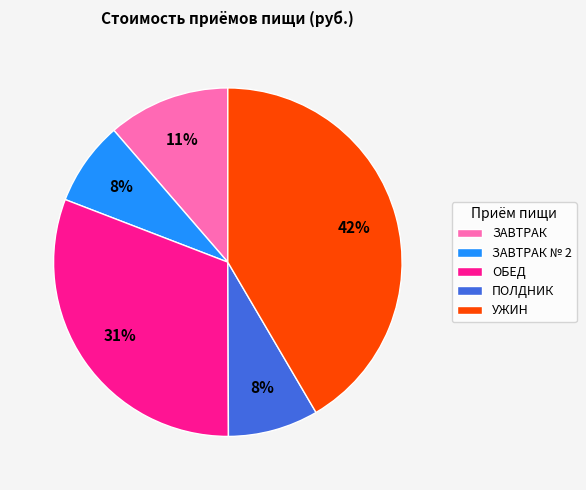

Combined, do ОБЕД and ЗАВТРАК № 2 account for over 50%?

No